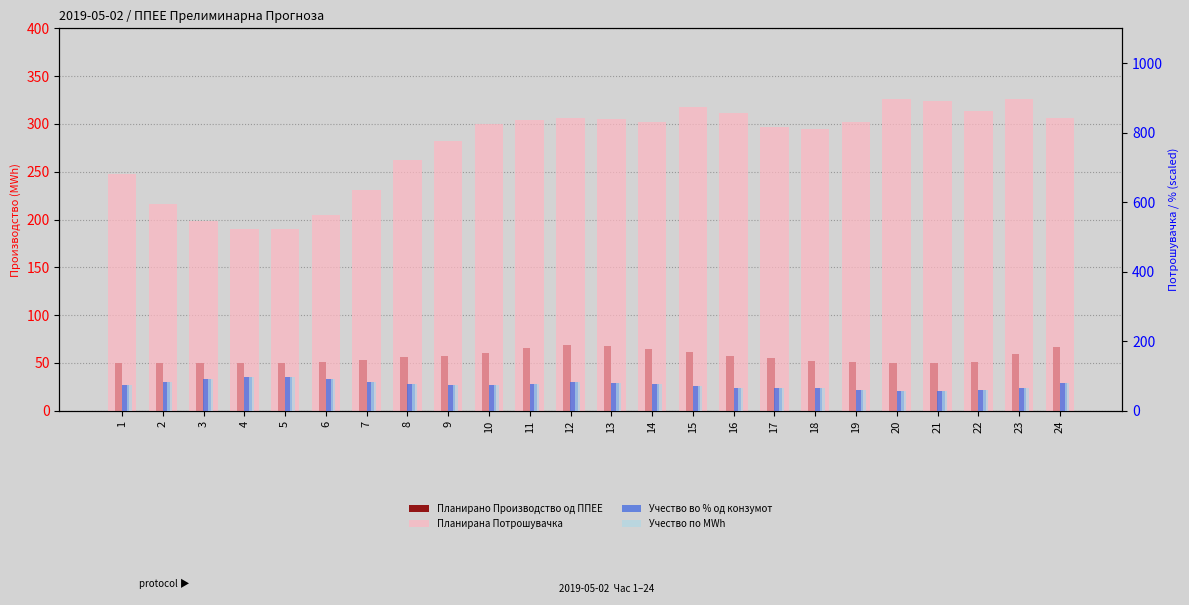

Which series has the largest total across all categories?

Планирана Потрошувачка